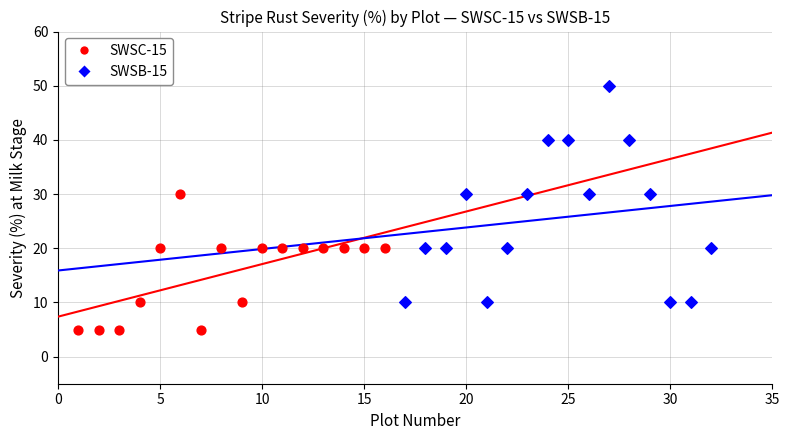

Which series contains the highest Y value?

SWSB-15